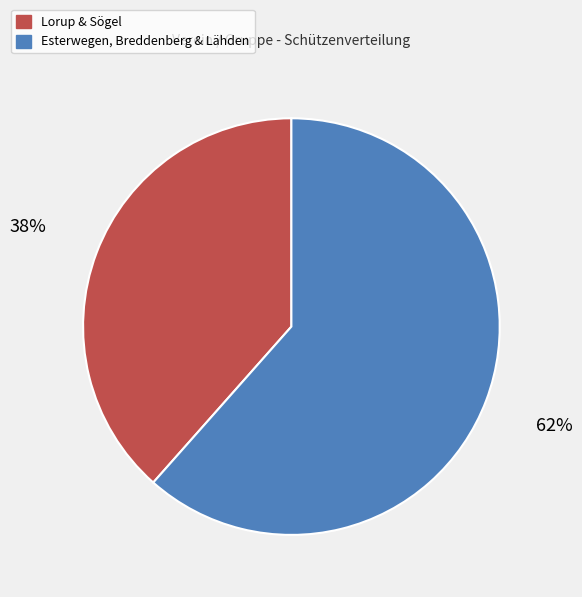

Is there a majority slice in this chart?

Yes